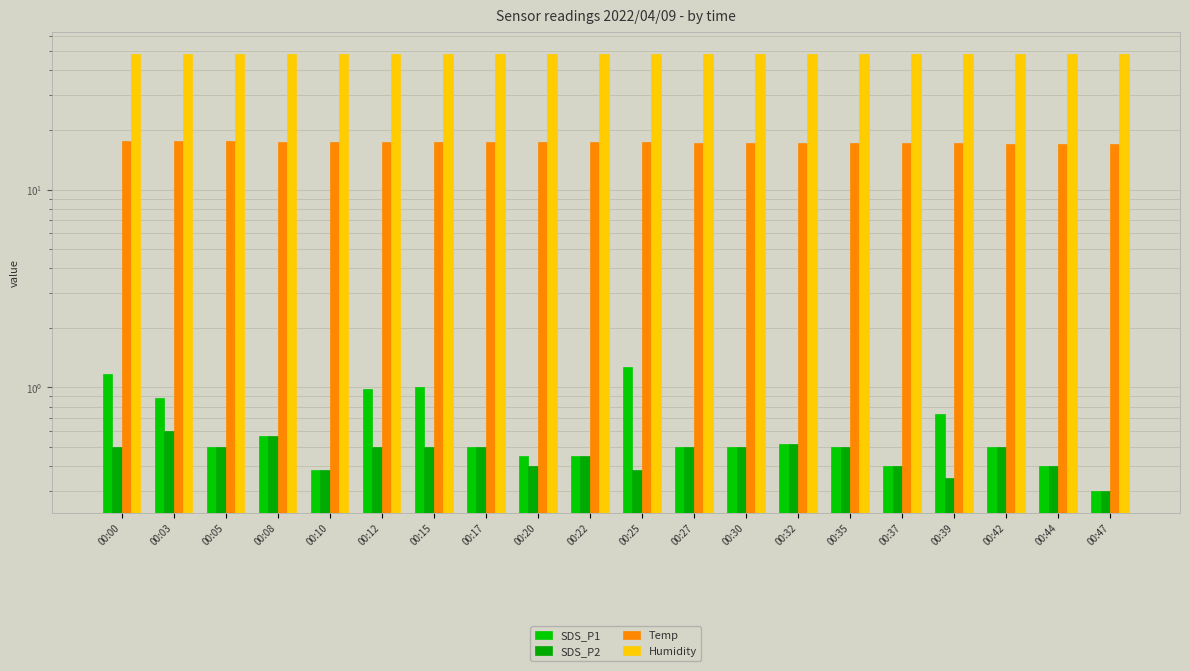

What is the sum of all Humidity values?

970.9